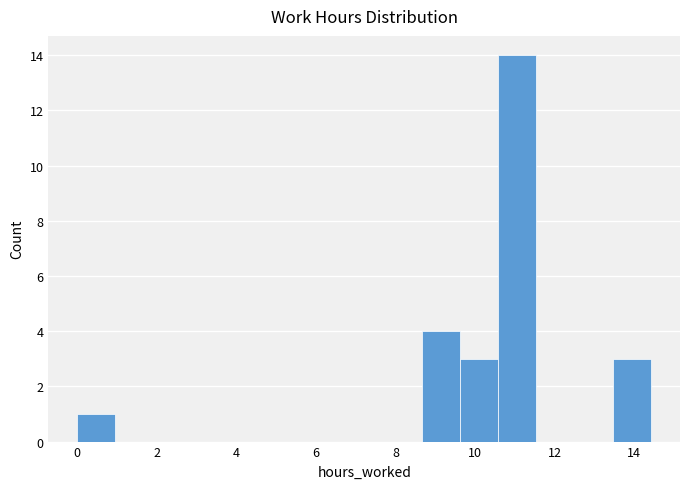

Over which range of the x-axis is the bar tallest?

10.6 to 11.6